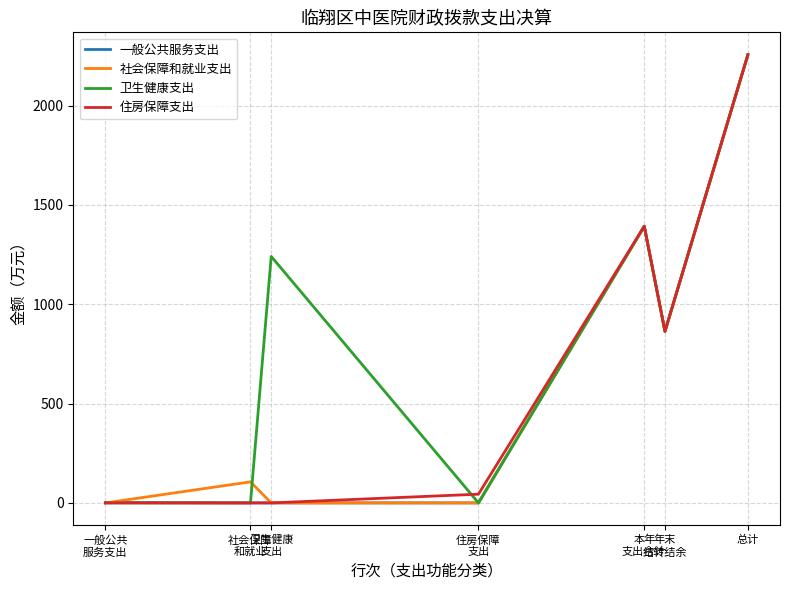

Which series has the largest total across all categories?

卫生健康支出